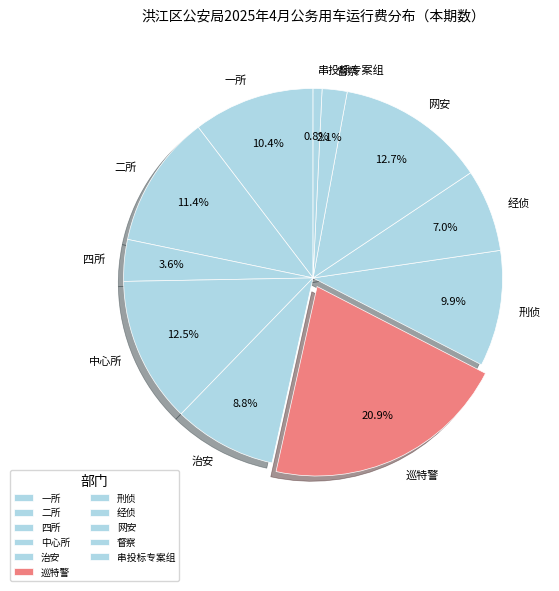

Combined, do 刑侦 and 经侦 account for over 50%?

No